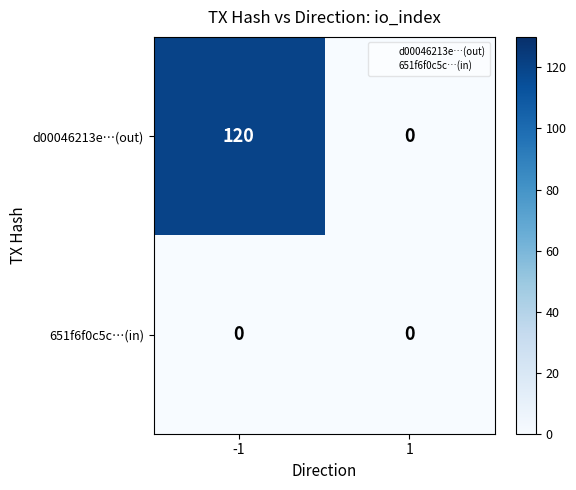

Reading left to right, what are all the values shown in this chart?

d00046213e…(out): -1=120	1=0
651f6f0c5c…(in): -1=0	1=0